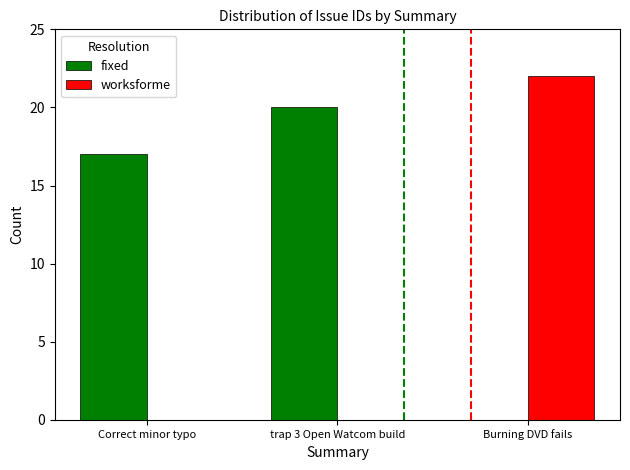

Reading right to left, what are all the values shown in this chart?

fixed: 0	20	17
worksforme: 22	0	0